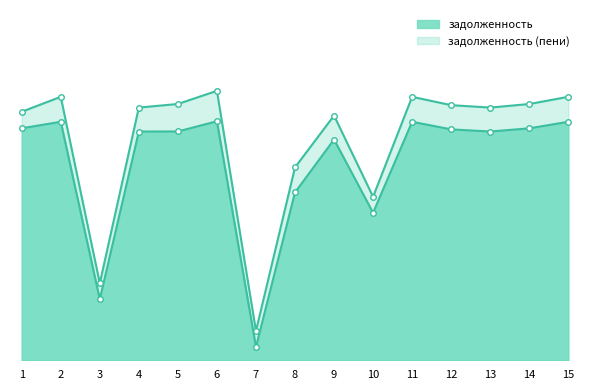

What is the difference between the задолженность_line values at 8 and 10?

1222.7